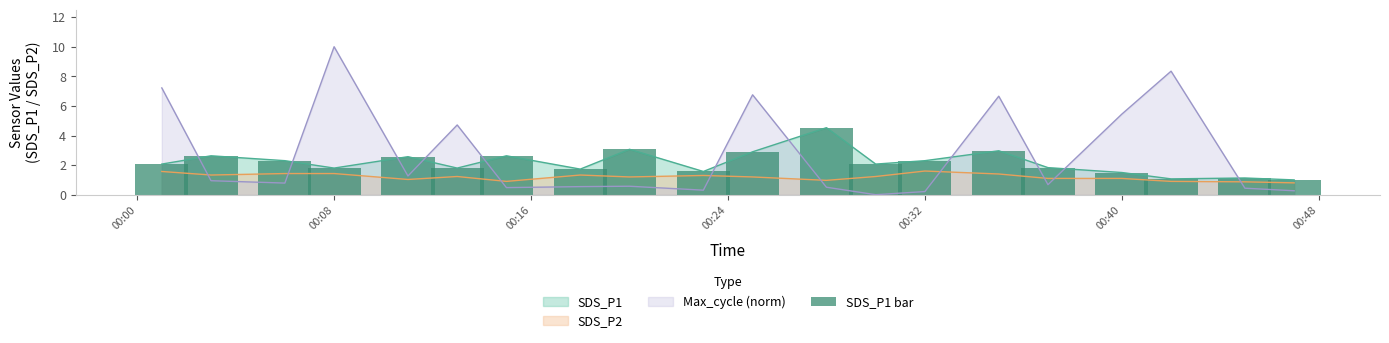

What is the maximum value for SDS_P1?

4.5